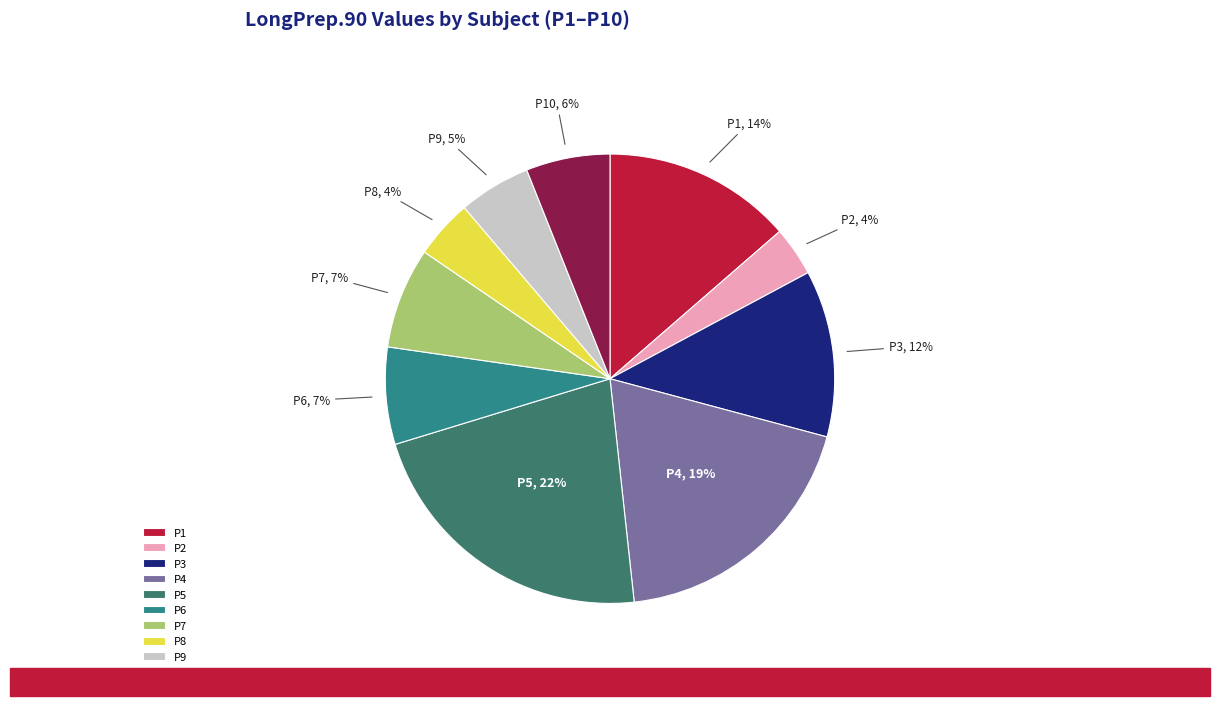

What percentage is the P2 slice, to the nearest percent?

4%